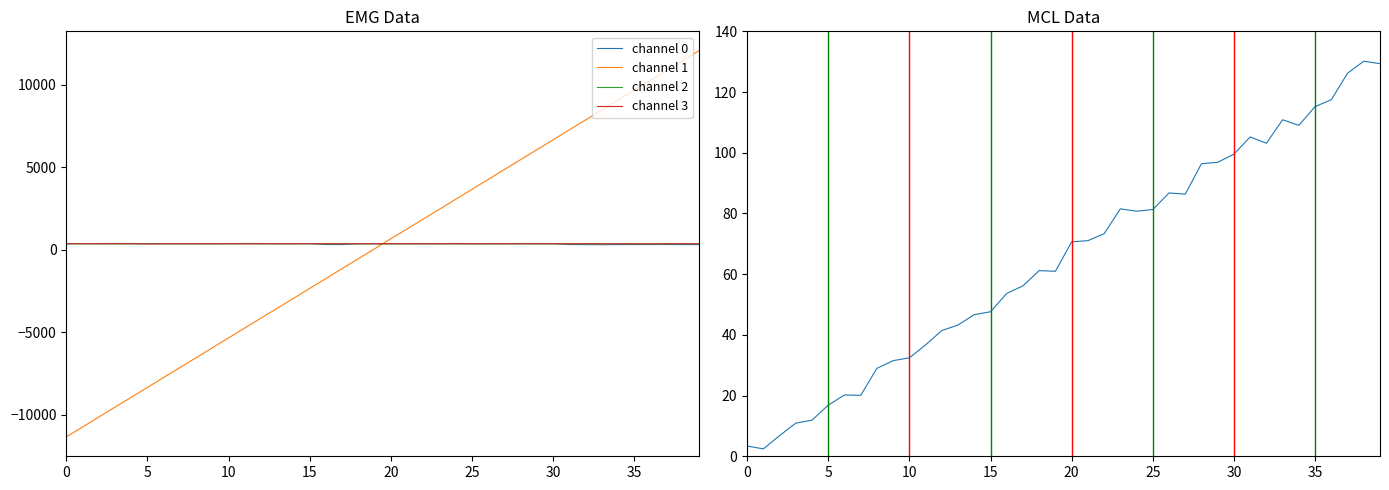

At how many categories does at least one series exceed 6874?

9